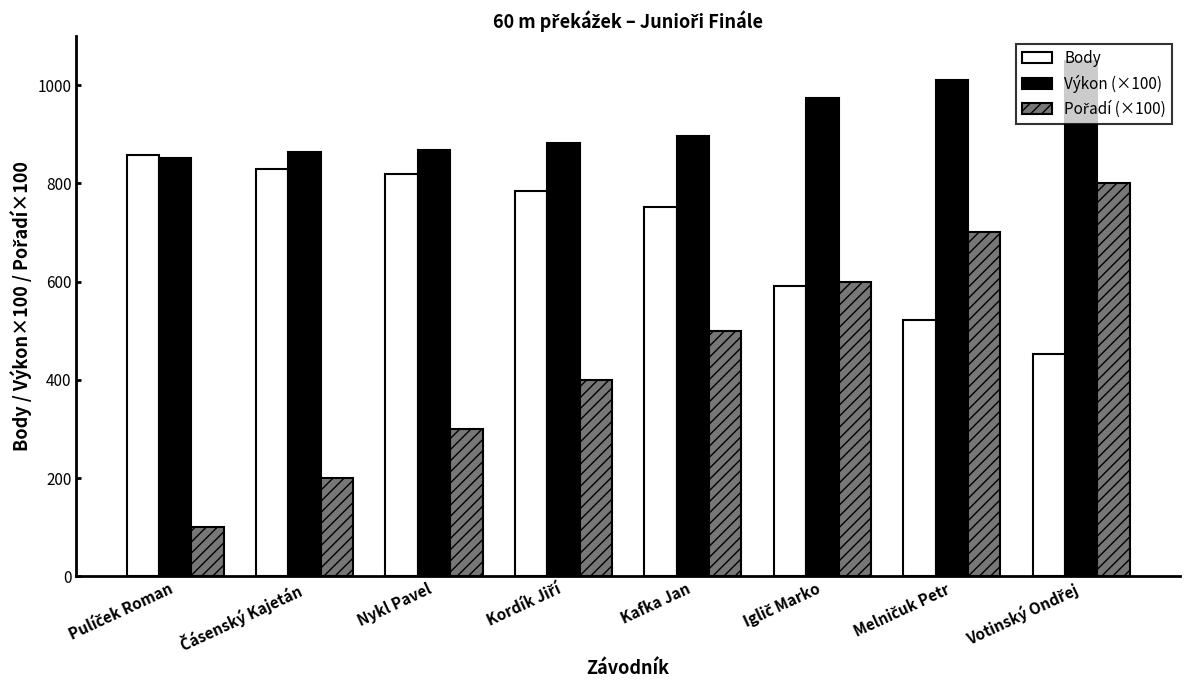

What is the difference between the highest and lowest values at Nykl Pavel?

567.0